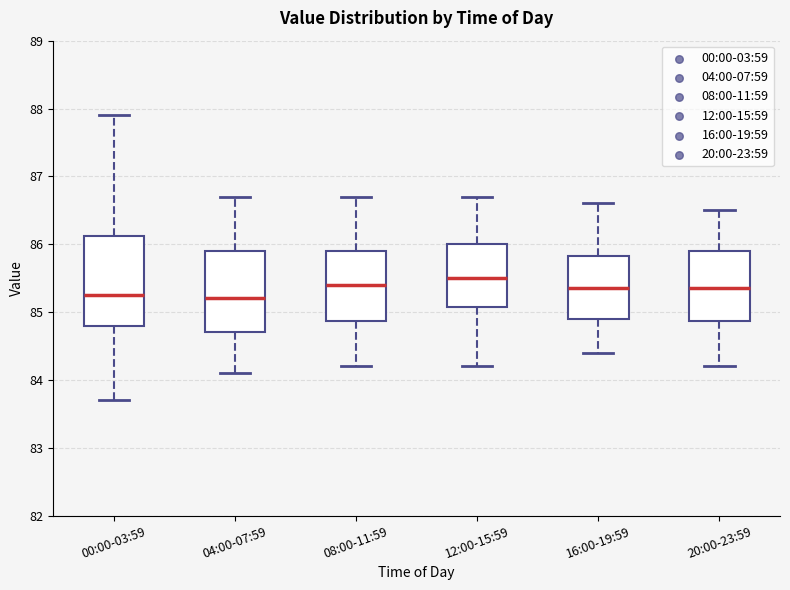

Reading left to right, read every box against the y-axis: the position of its median line, the range the box covers, and the ends of its whiskers. The values are not printed on the chart, so give them approximately, as read against the axis.

00:00-03:59: median 85.3, box 84.8 to 86.1, whiskers 83.7 to 87.9
04:00-07:59: median 85.2, box 84.7 to 85.9, whiskers 84.1 to 86.7
08:00-11:59: median 85.4, box 84.9 to 85.9, whiskers 84.2 to 86.7
12:00-15:59: median 85.5, box 85.1 to 86.0, whiskers 84.2 to 86.7
16:00-19:59: median 85.4, box 84.9 to 85.8, whiskers 84.4 to 86.6
20:00-23:59: median 85.4, box 84.9 to 85.9, whiskers 84.2 to 86.5